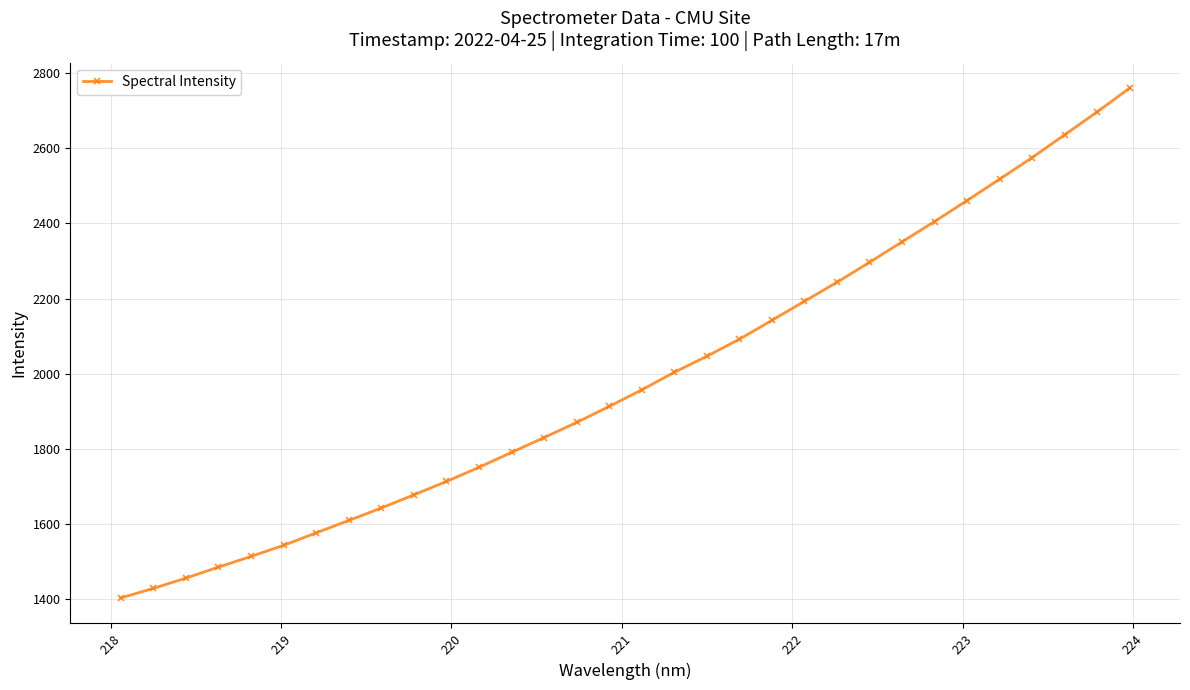

What is the minimum value shown in the chart?

1403.1